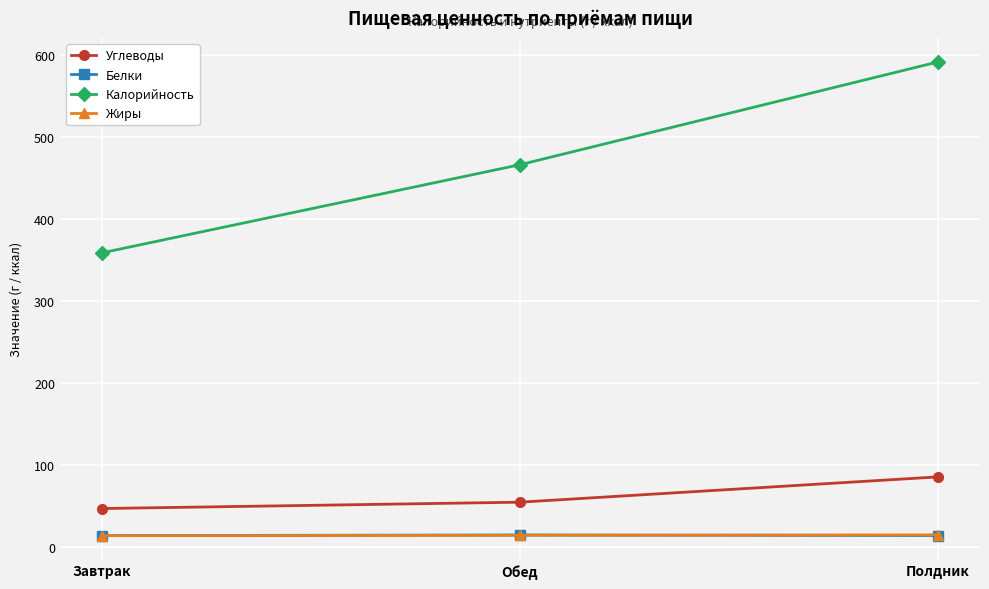

Which label corresponds to the largest value in the chart?

Полдник